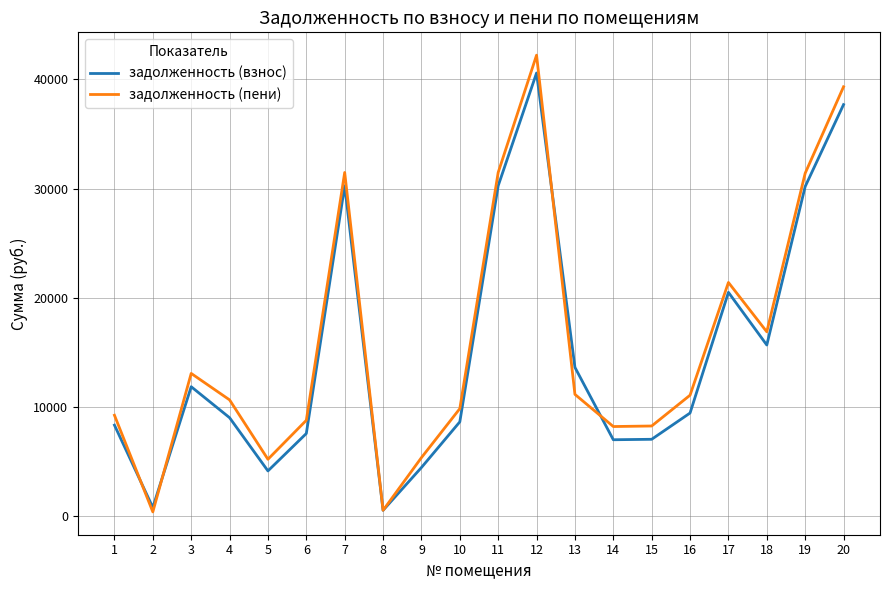

What is the greatest value displayed?

42219.8